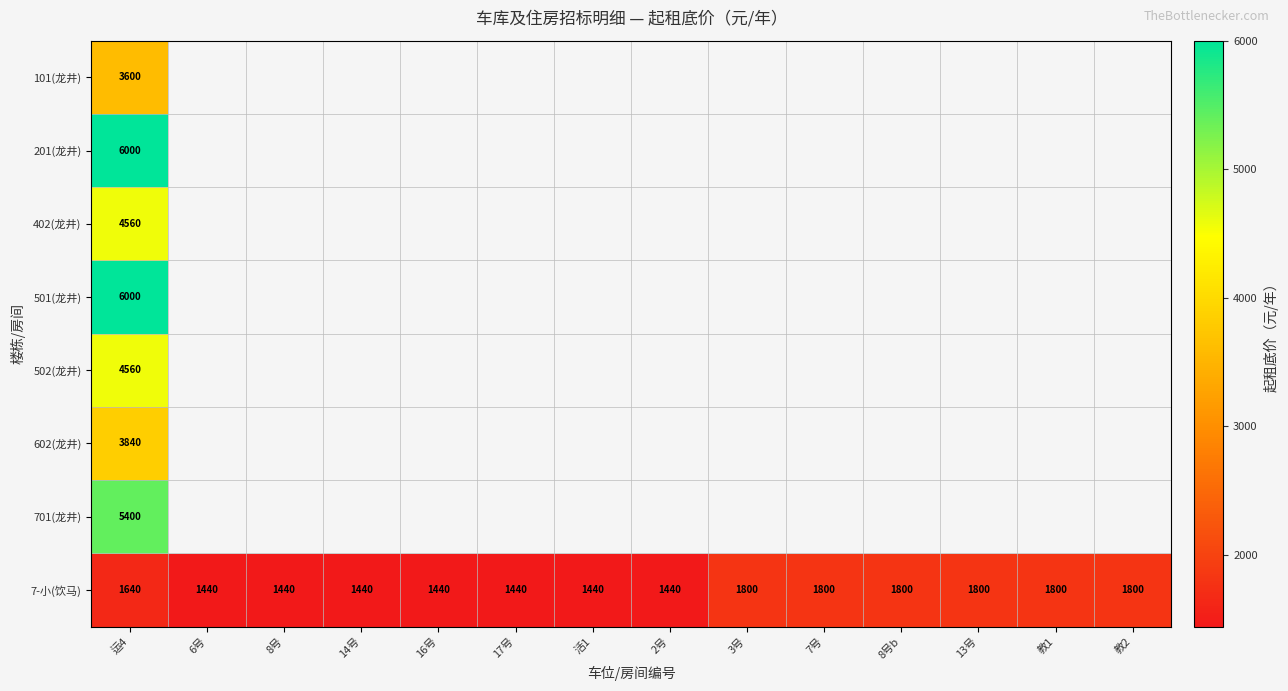

Count the 7-小(饮马) values in the range 1440 to 1800.

14